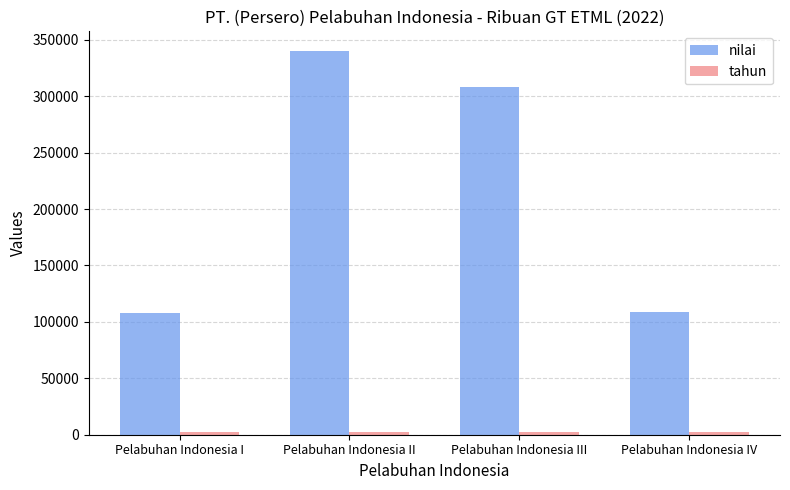

What is the spread (max minus min) of values at Pelabuhan Indonesia II?

338461